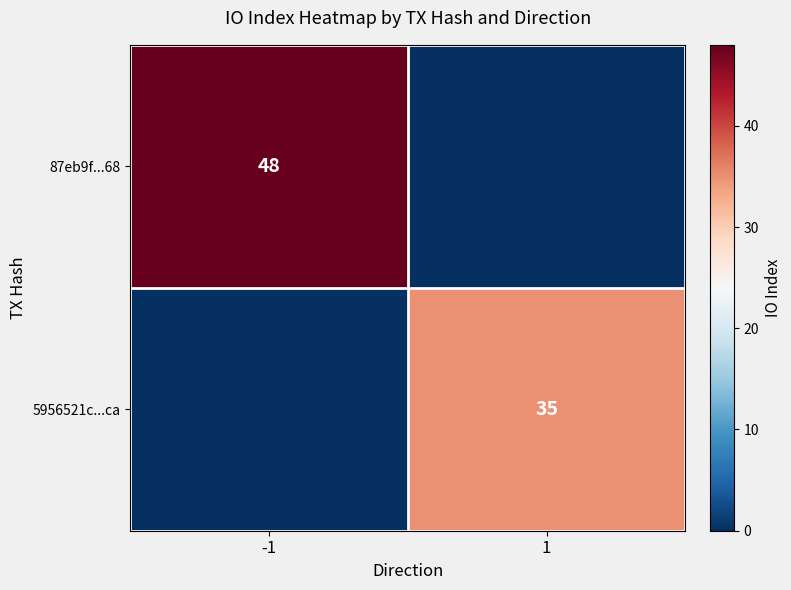

The value of 5956521c...ca at 1 is 49. True or false?

False